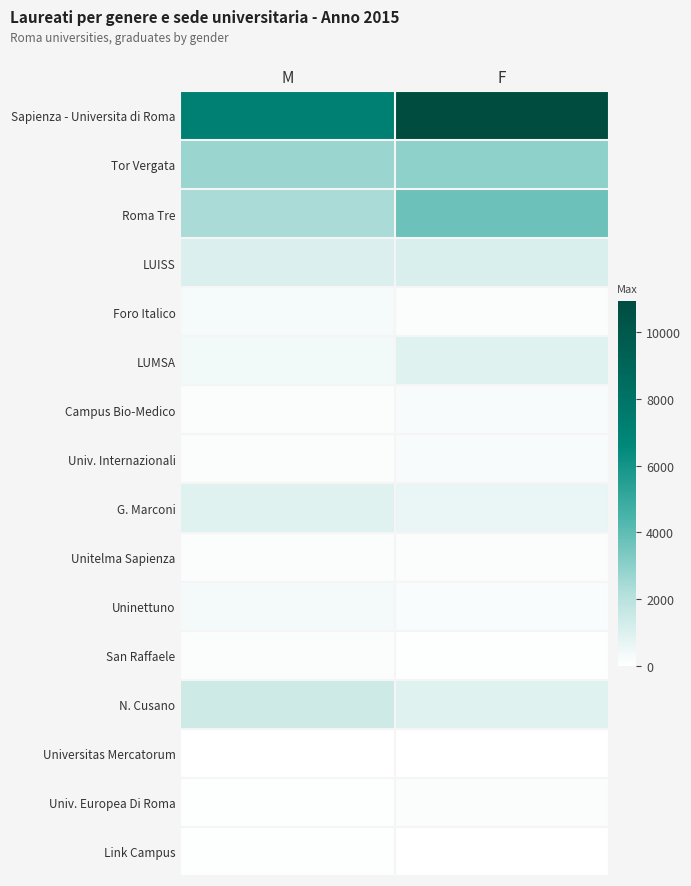

Reading left to right, transcribe all the data shown in this chart.

Sapienza - Universita di Roma: M=7173	F=10936
Tor Vergata: M=2697	F=2967
Roma Tre: M=2392	F=3678
LUISS: M=1046	F=1082
Foro Italico: M=299	F=170
LUMSA: M=375	F=866
Campus Bio-Medico: M=125	F=221
Univ. Internazionali: M=90	F=241
G. Marconi: M=881	F=639
Unitelma Sapienza: M=164	F=145
Uninettuno: M=324	F=193
San Raffaele: M=88	F=57
N. Cusano: M=1439	F=897
Universitas Mercatorum: M=8	F=10
Univ. Europea Di Roma: M=47	F=108
Link Campus: M=60	F=27